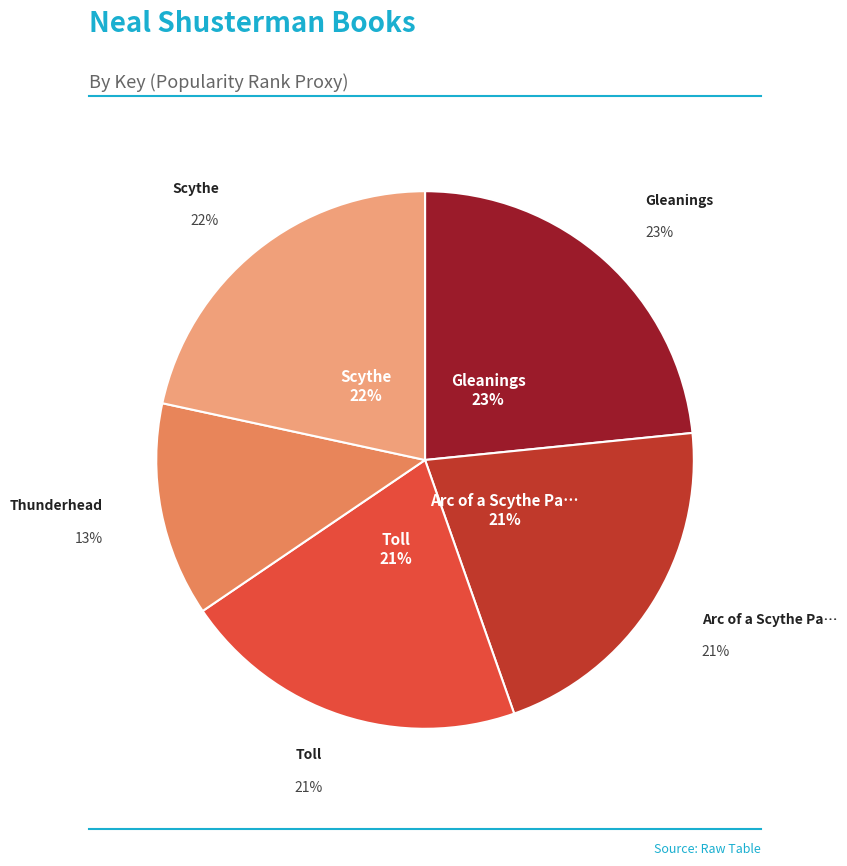

What is the smallest slice in the pie chart?

Thunderhead